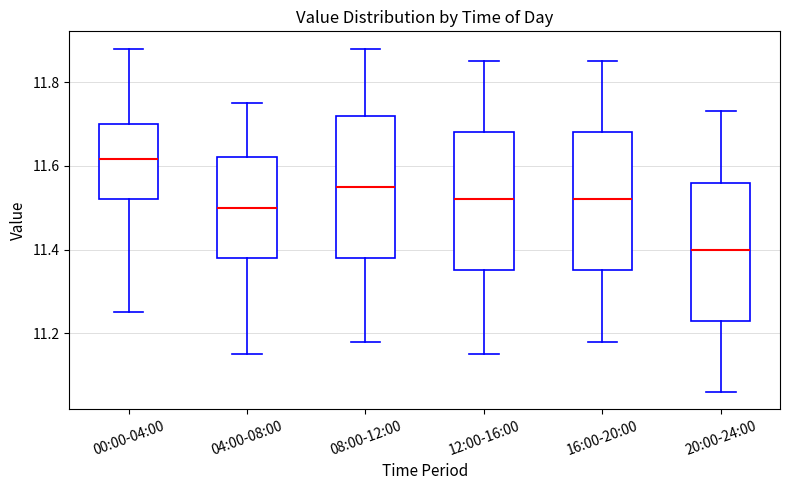

Reading left to right, transcribe this box plot: for each box, give where its median line is, the range the box spans, and where its two whiskers end, as read against the y-axis. The values are not printed on the chart, so give them approximately, as read against the axis.

00:00-04:00: median 11.62, box 11.52 to 11.70, whiskers 11.26 to 11.88
04:00-08:00: median 11.50, box 11.38 to 11.62, whiskers 11.16 to 11.76
08:00-12:00: median 11.56, box 11.38 to 11.72, whiskers 11.18 to 11.88
12:00-16:00: median 11.52, box 11.36 to 11.68, whiskers 11.16 to 11.86
16:00-20:00: median 11.52, box 11.36 to 11.68, whiskers 11.18 to 11.86
20:00-24:00: median 11.40, box 11.24 to 11.56, whiskers 11.06 to 11.74